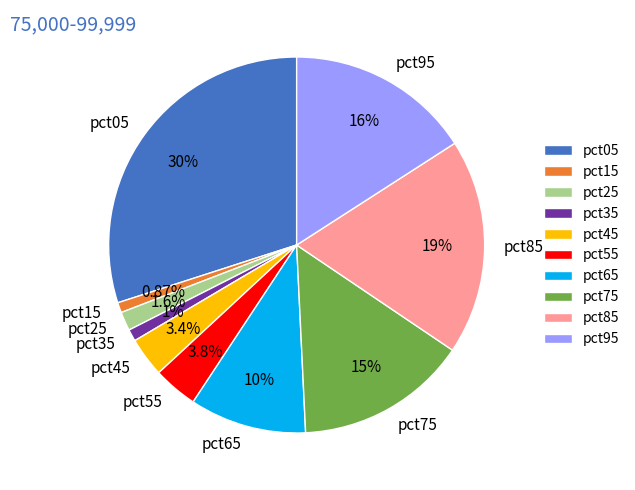

To the nearest percent, what is the difference between the pct05 and pct95 slice percentages?

14%